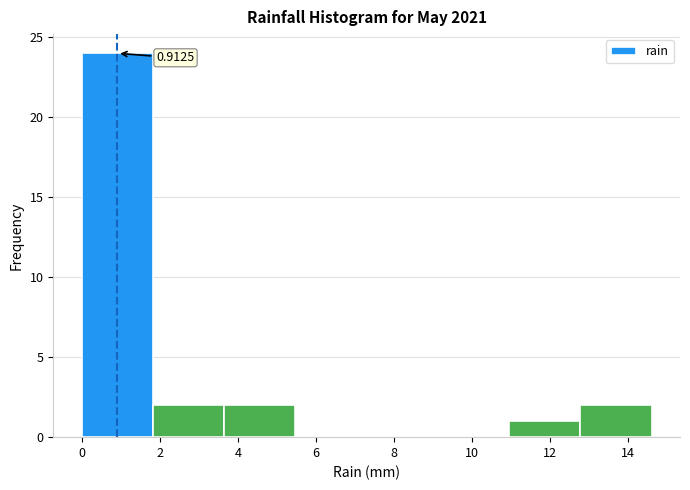

Which range on the x-axis has the tallest bar?

0.0 to 1.8